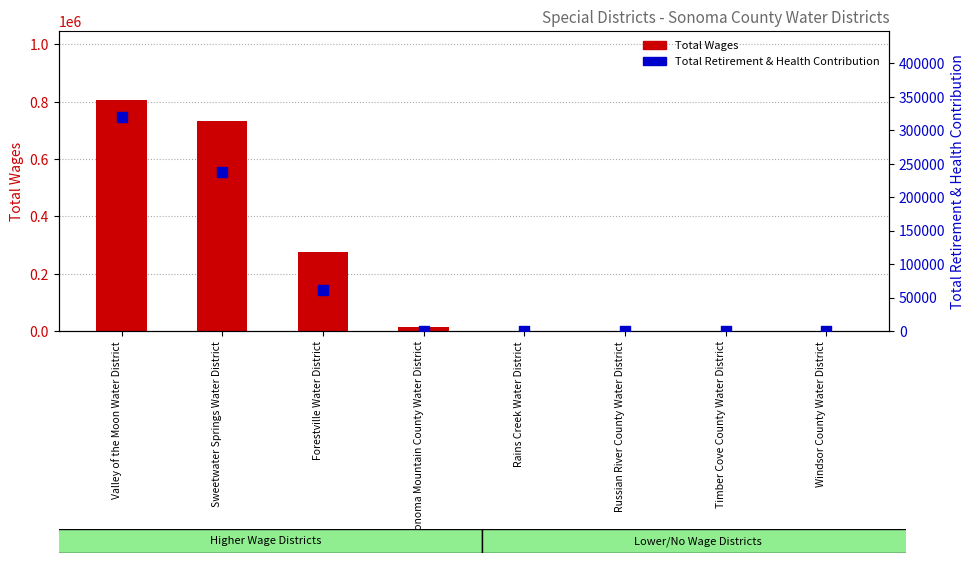

Which series contains the lowest Y value?

Total Wages